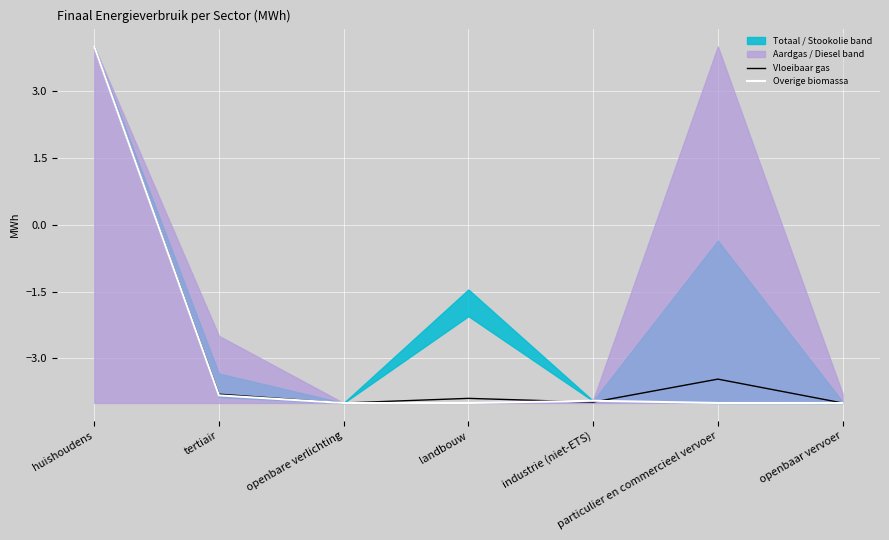

Where does the Vloeibaar gas series first go above -3?

huishoudens